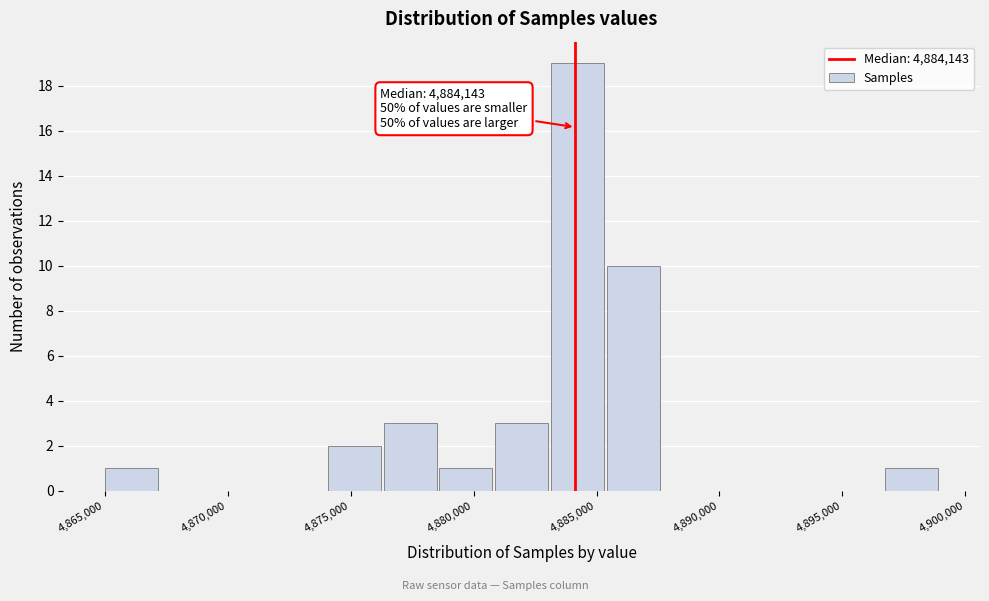

Over which range of the x-axis is the bar tallest?

4883000 to 4885500